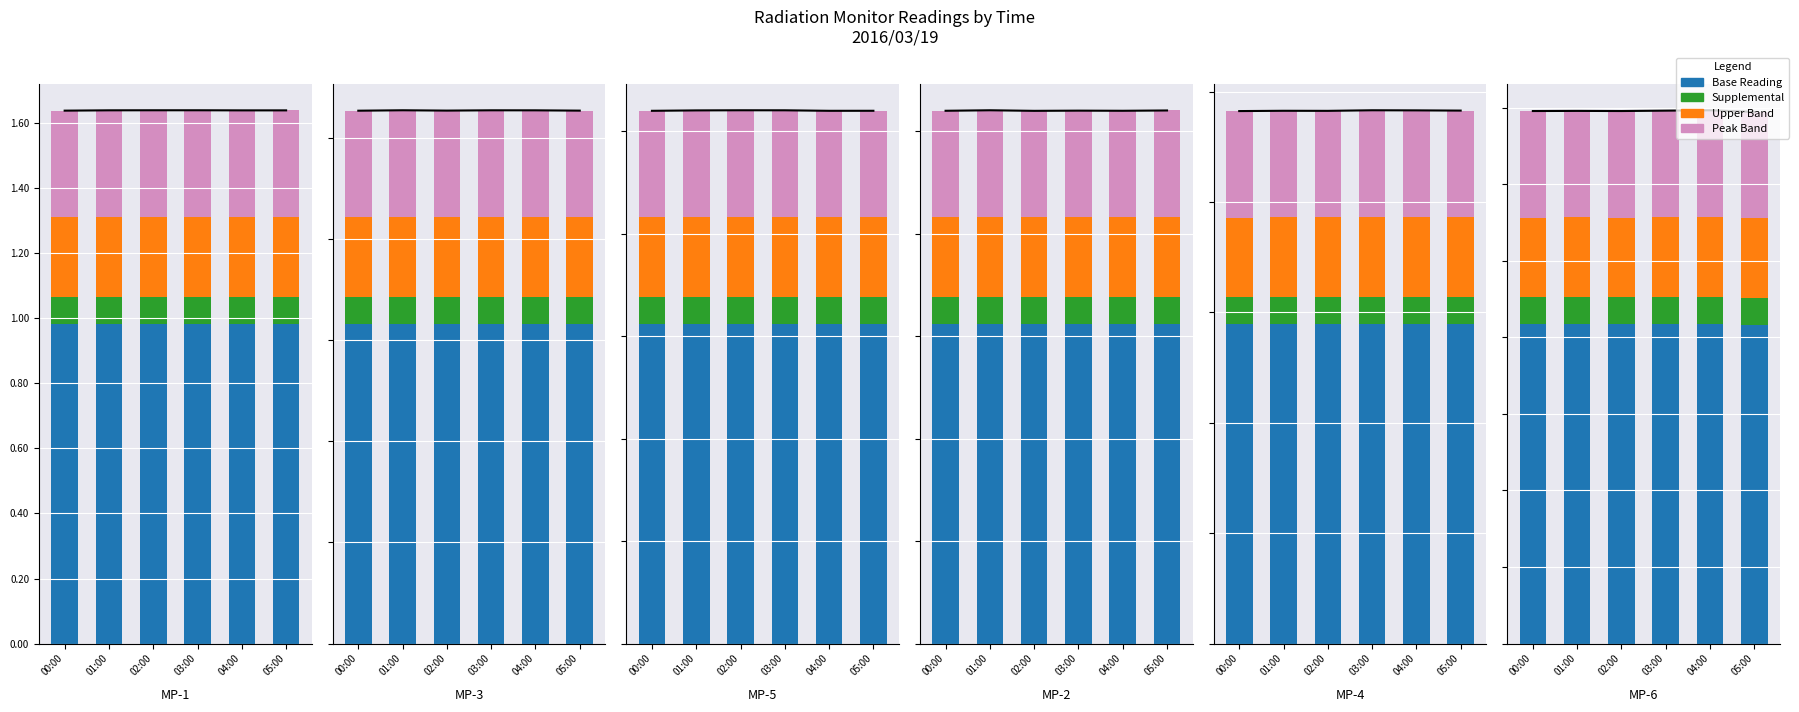

True or false: Peak Band has a value of 0.1 at 00:00.

True